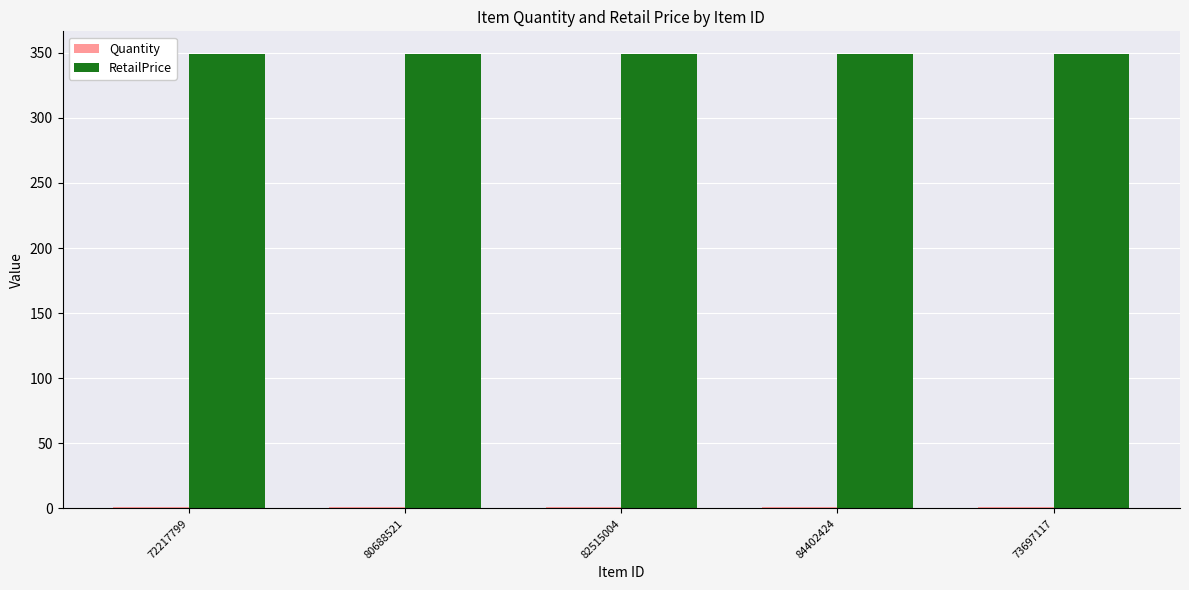

How many categories are shown in the chart?

5